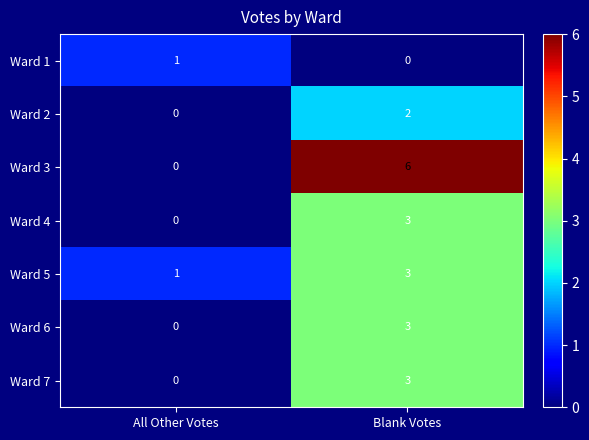

Is it true that Ward 1 equals 0 at Blank Votes?

True